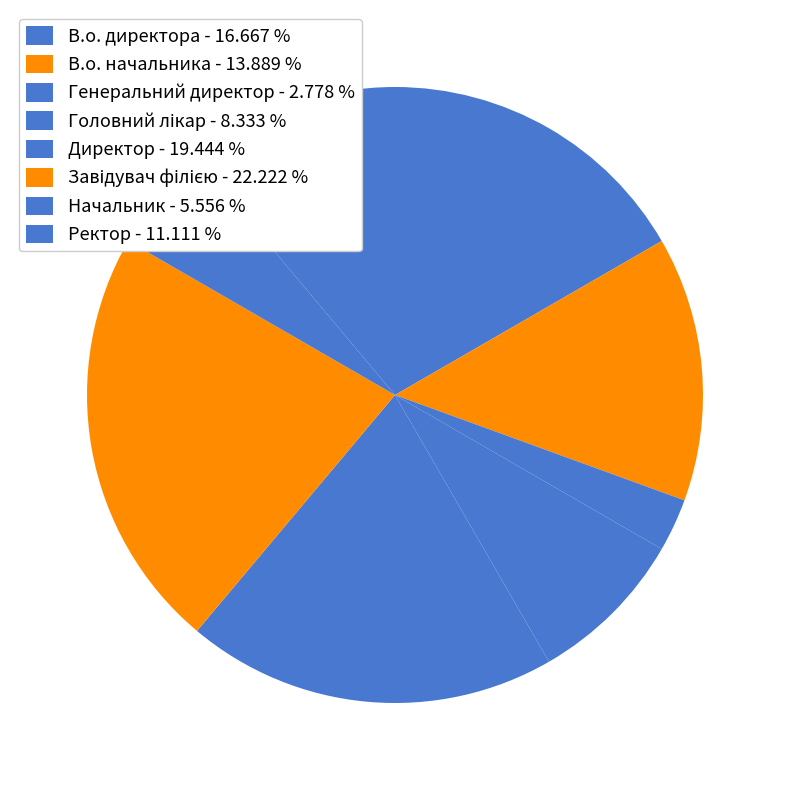

How many slices are in this pie chart?

8